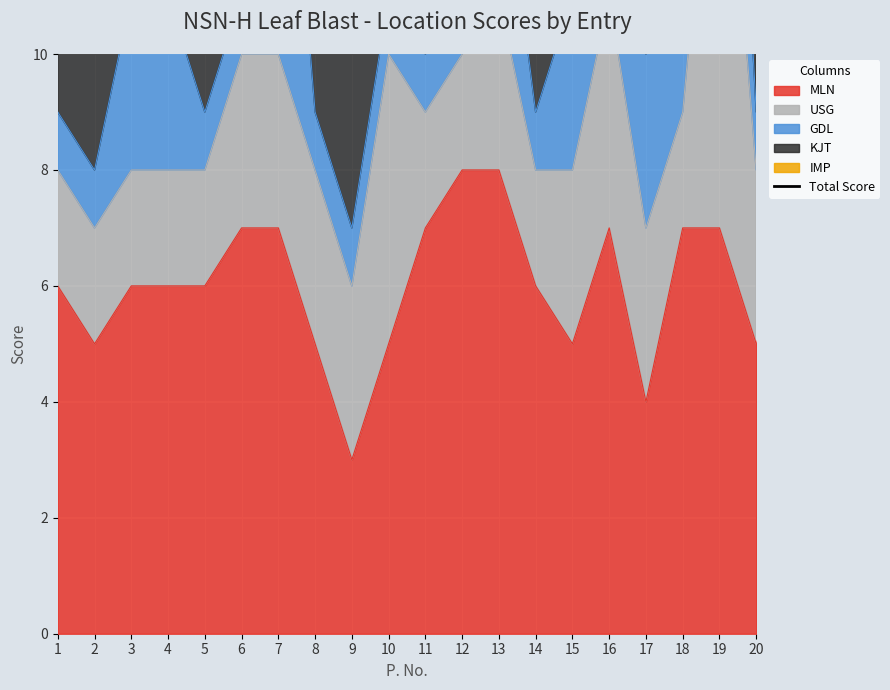

Does the chart display data point markers on the line(s)?

No